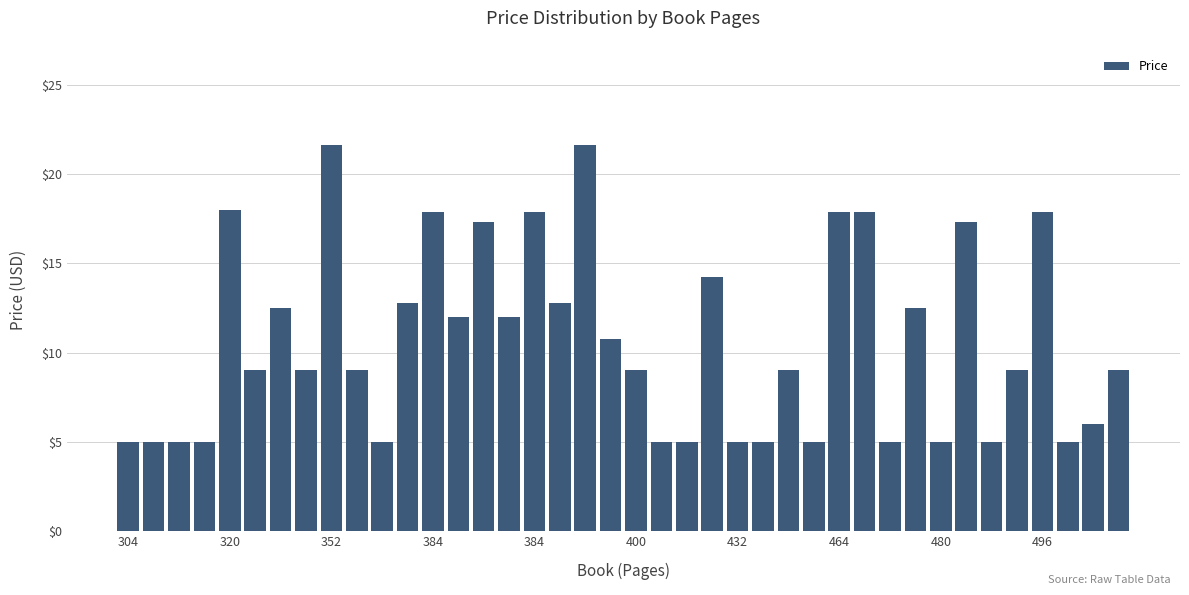

What is the value of the 19th bar from the left?

21.6